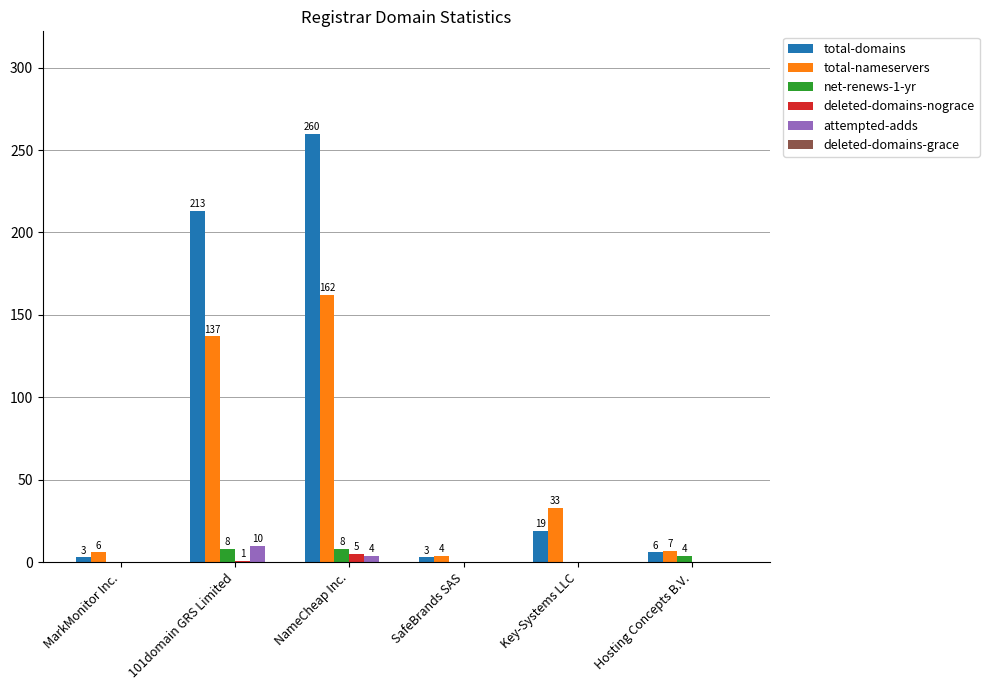

What is the greatest value displayed?

260